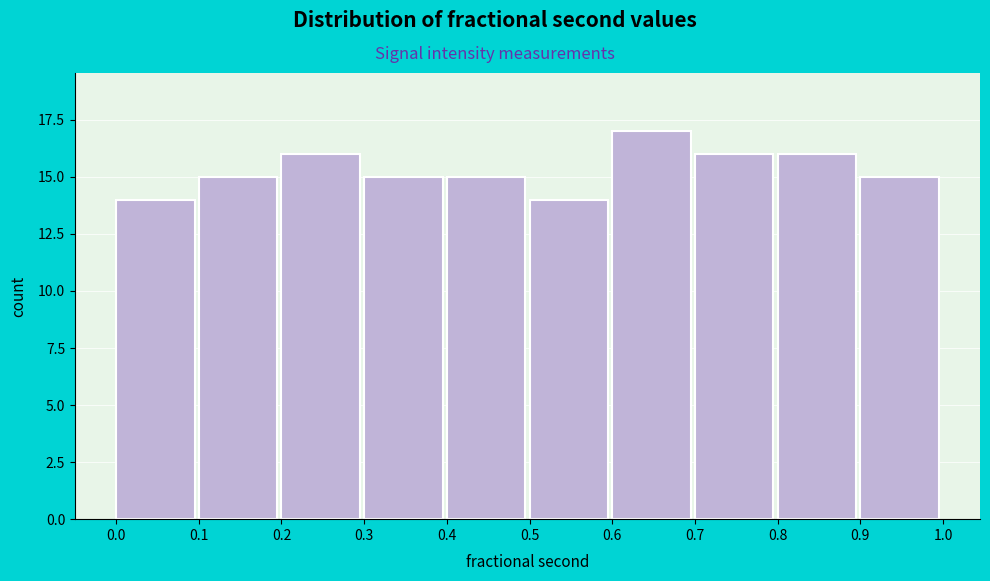

How tall is the bar that spans 0.5 to 0.6 on the x-axis? The values are not printed on the chart, so give them approximately, as read against the axis.

14